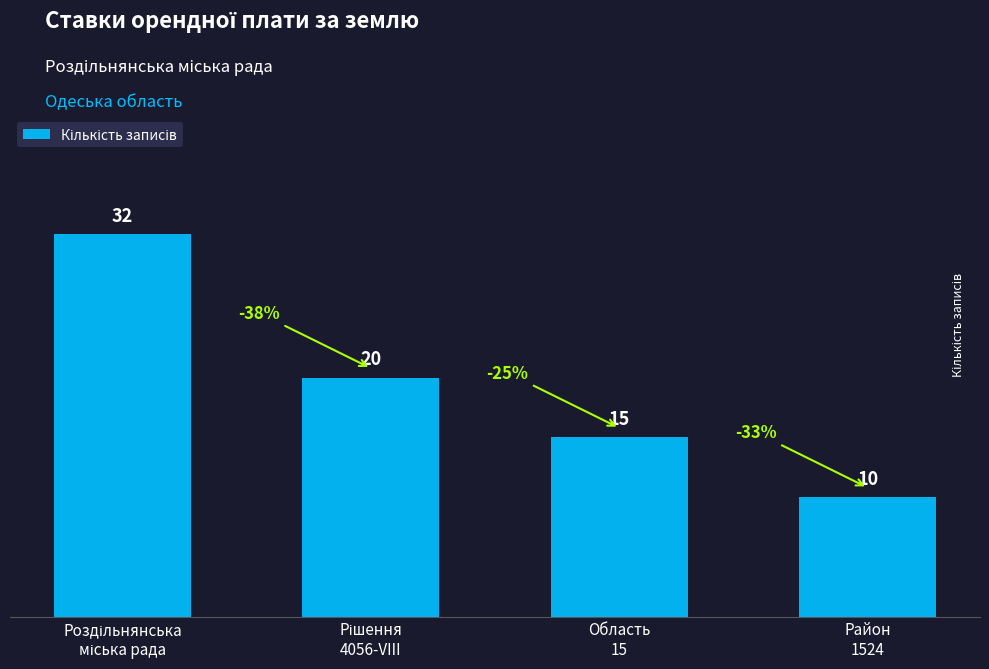

Does the chart contain any negative values?

No